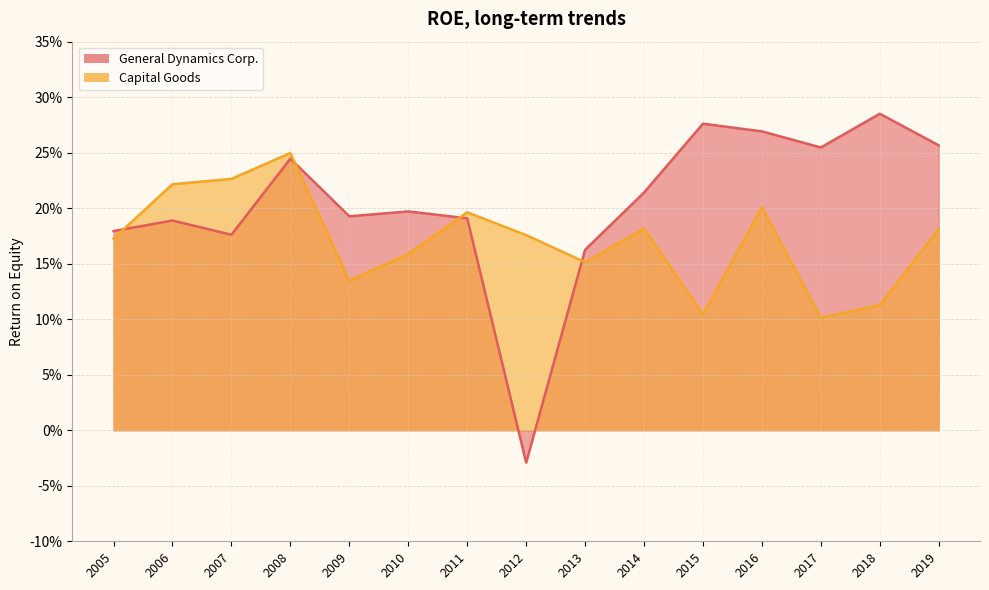

At which label does General Dynamics Corp. reach its minimum?

2012